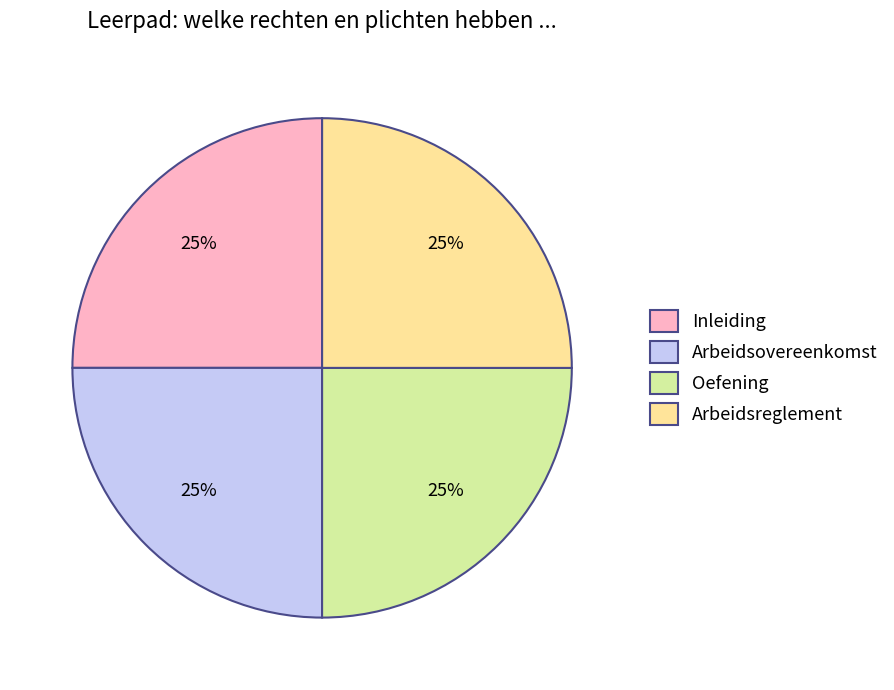

How many segments does this pie chart have?

4